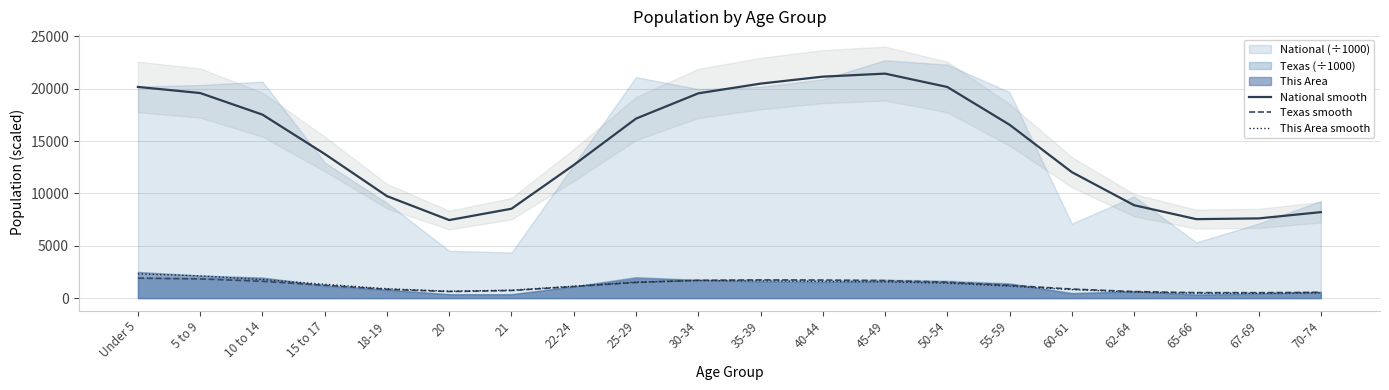

Which series has the largest total across all categories?

National smooth